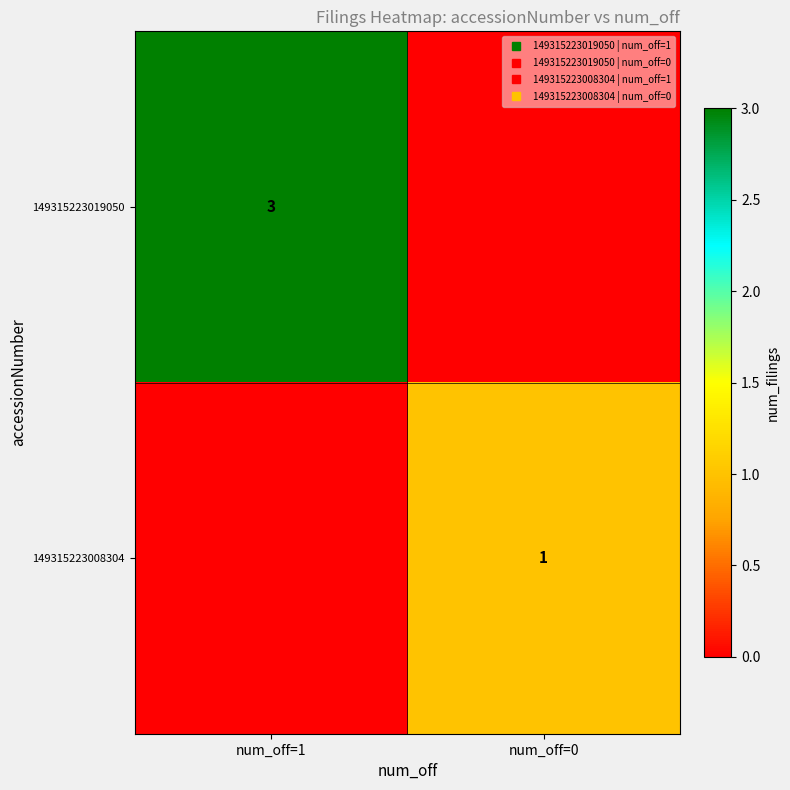

At how many categories does at least one series exceed 1?

1